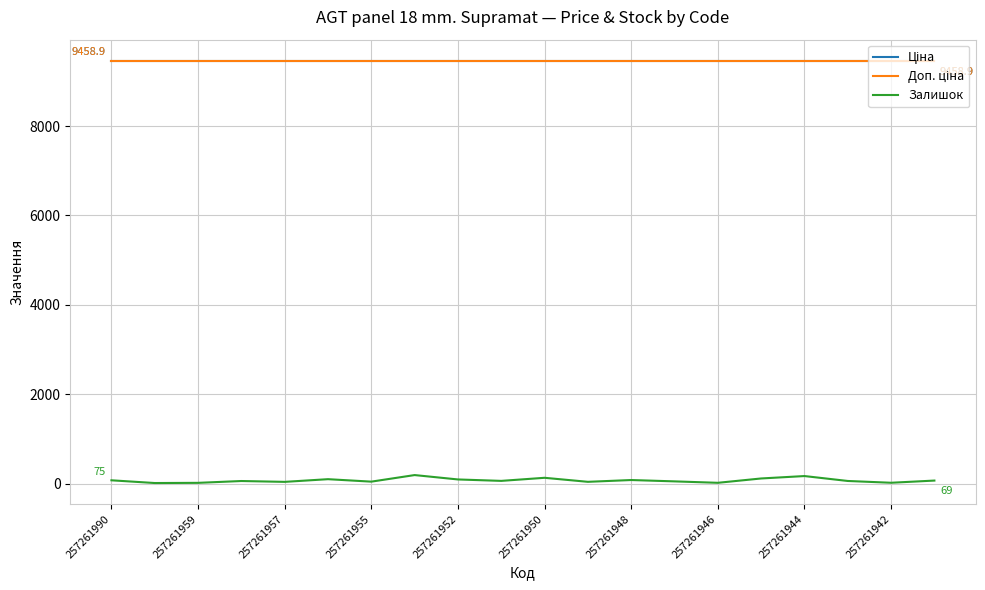

What is the value of the Ціна point at the 8th from the left?

9458.9